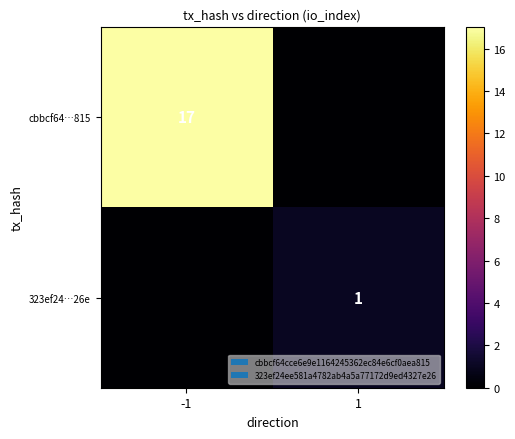

At which category does the chart reach its minimum across all series?

1